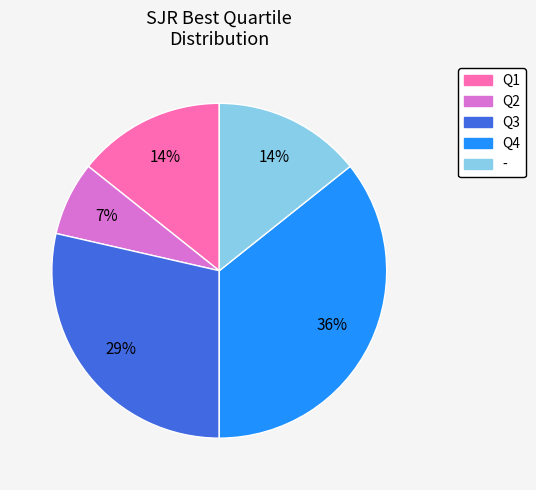

Does Q3 represent more than half of the total?

No